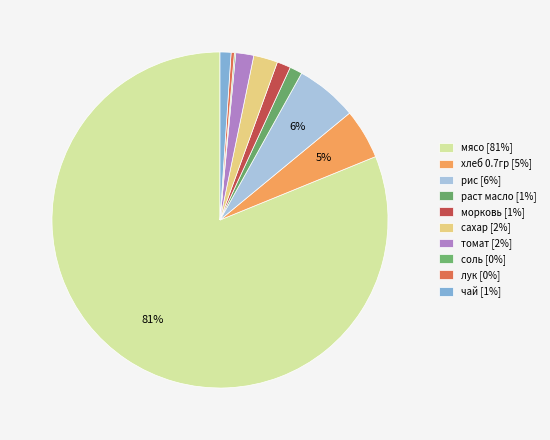

Is it true that мясо is 68% of the pie?

False